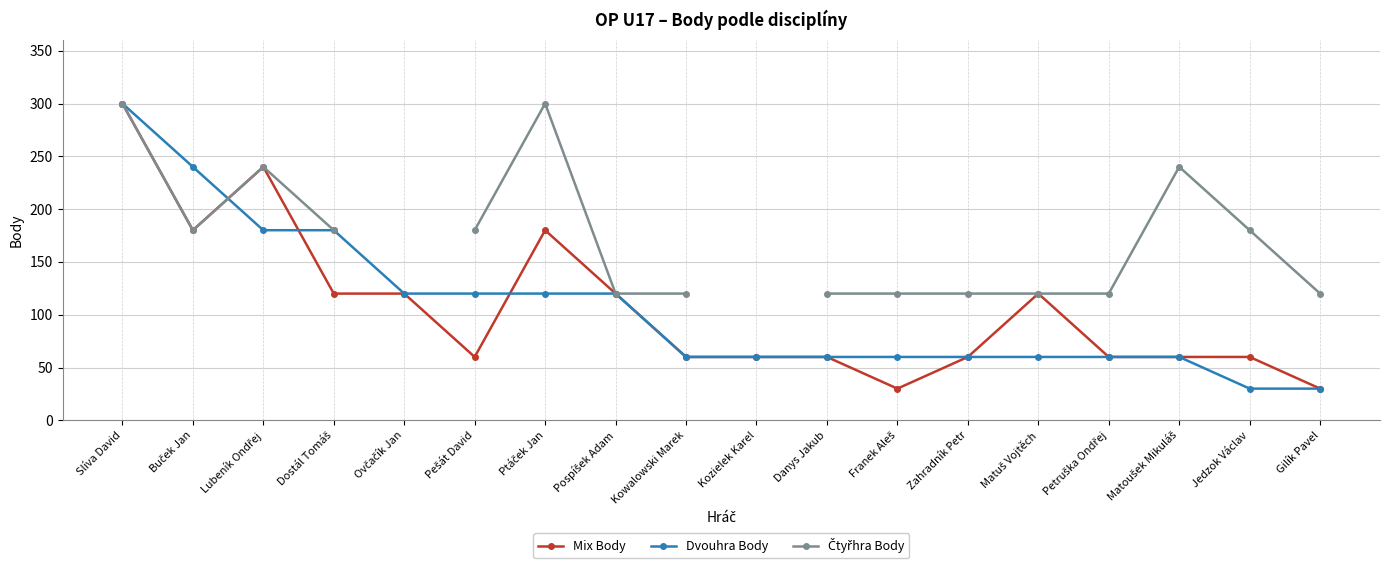

After their last crossing, which series has the higher values: Dvouhra Body or Mix Body?

Mix Body